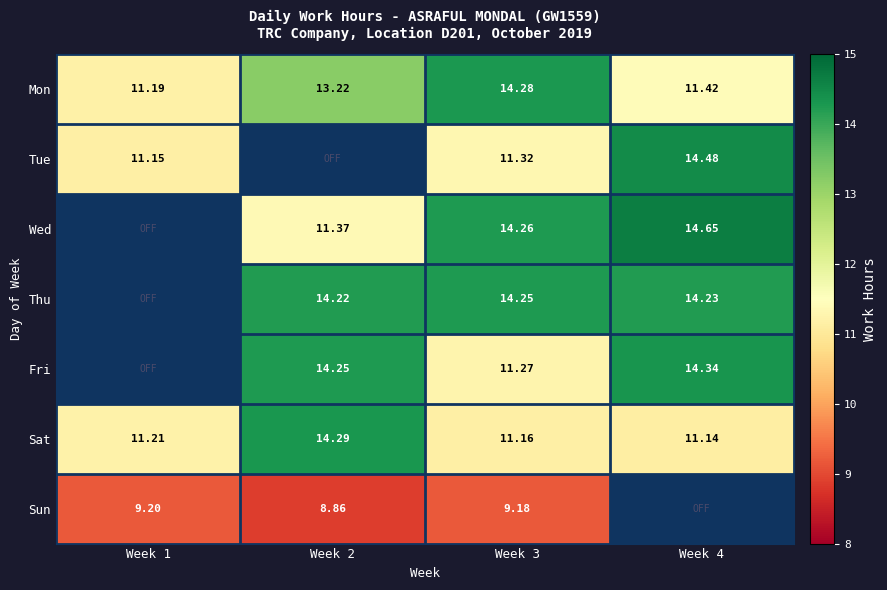

Is the value of Sat at Week 2 greater than the value of Fri at Week 3?

Yes